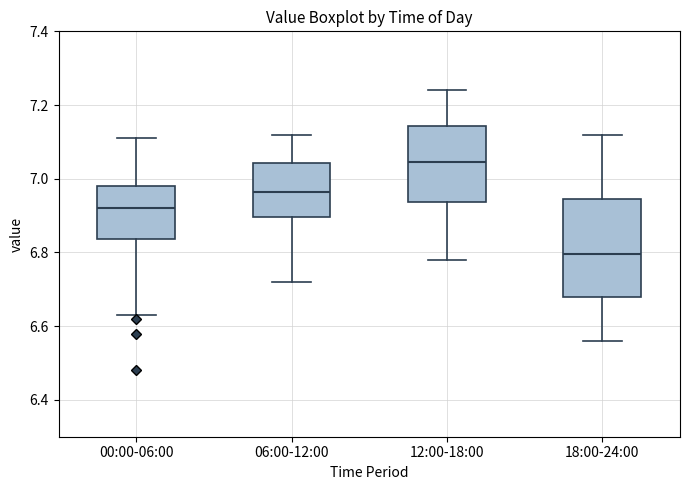

Which box has the highest median line?

12:00-18:00